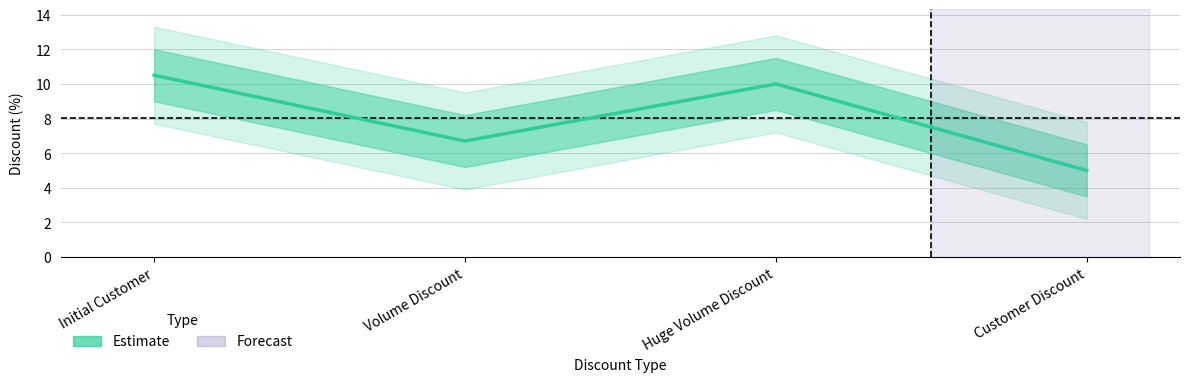

Rank the categories by value from highest to lowest.

Initial Customer, Huge Volume Discount, Volume Discount, Customer Discount